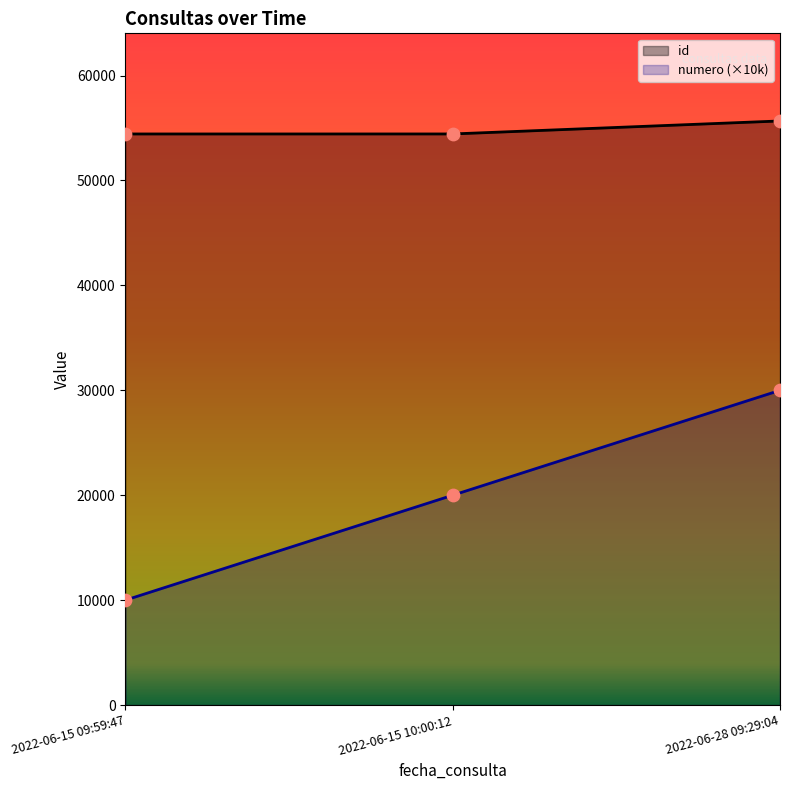

Which series has the widest spread of Y values?

numero